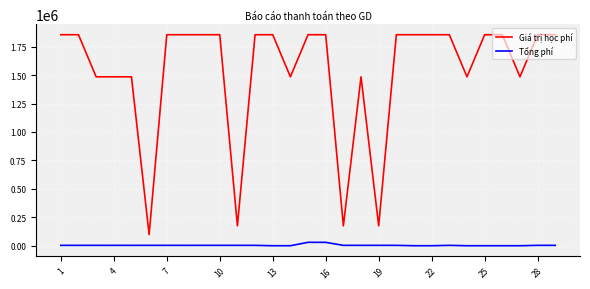

Does the chart have visible grid lines?

Yes